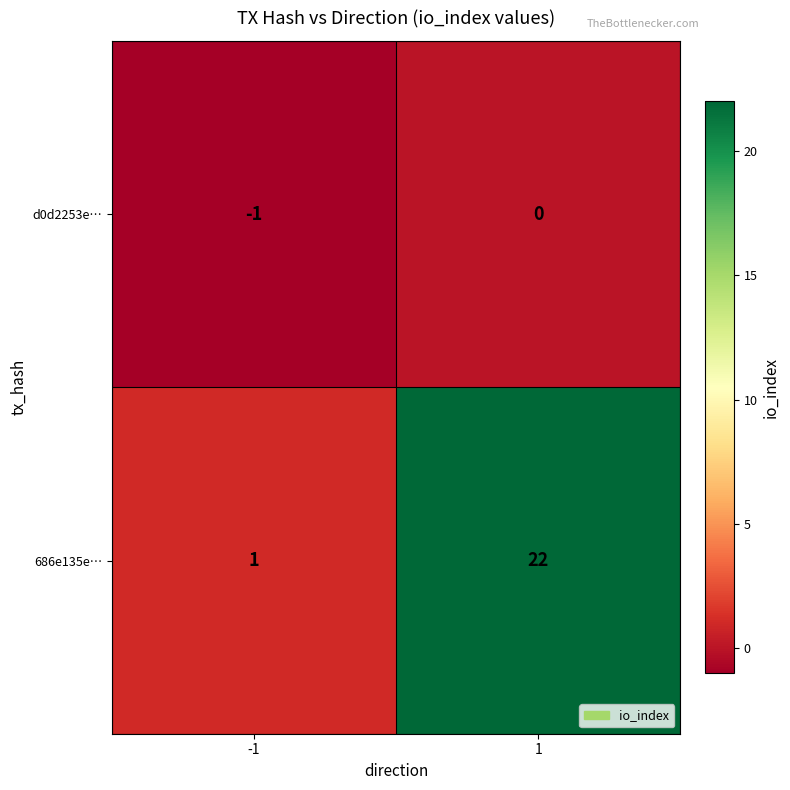

Which series has the largest total across all categories?

686e135e…